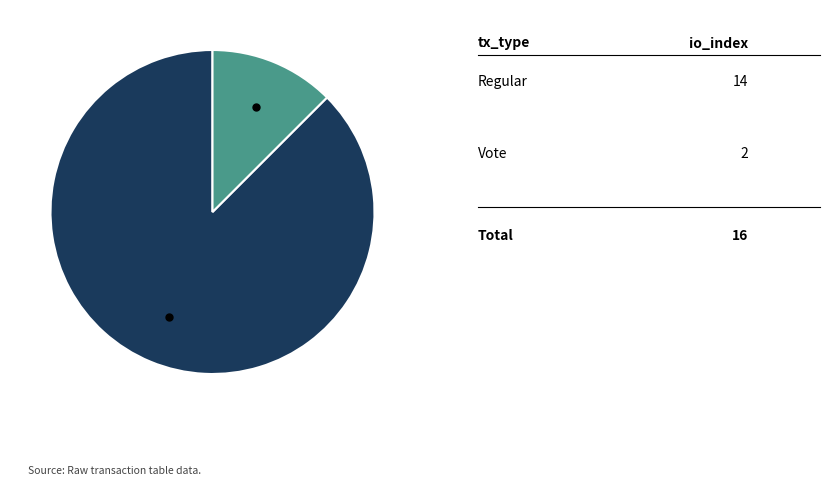

Rank the categories by value from highest to lowest.

Regular (io_index=14), Vote (io_index=2)